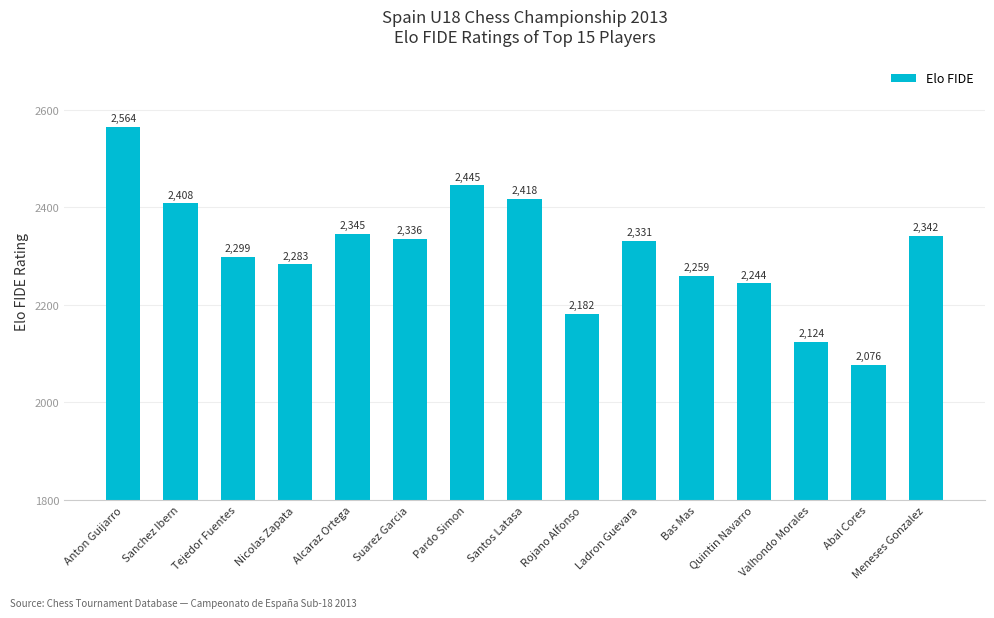

At which category does the chart reach its minimum across all series?

Abal Cores